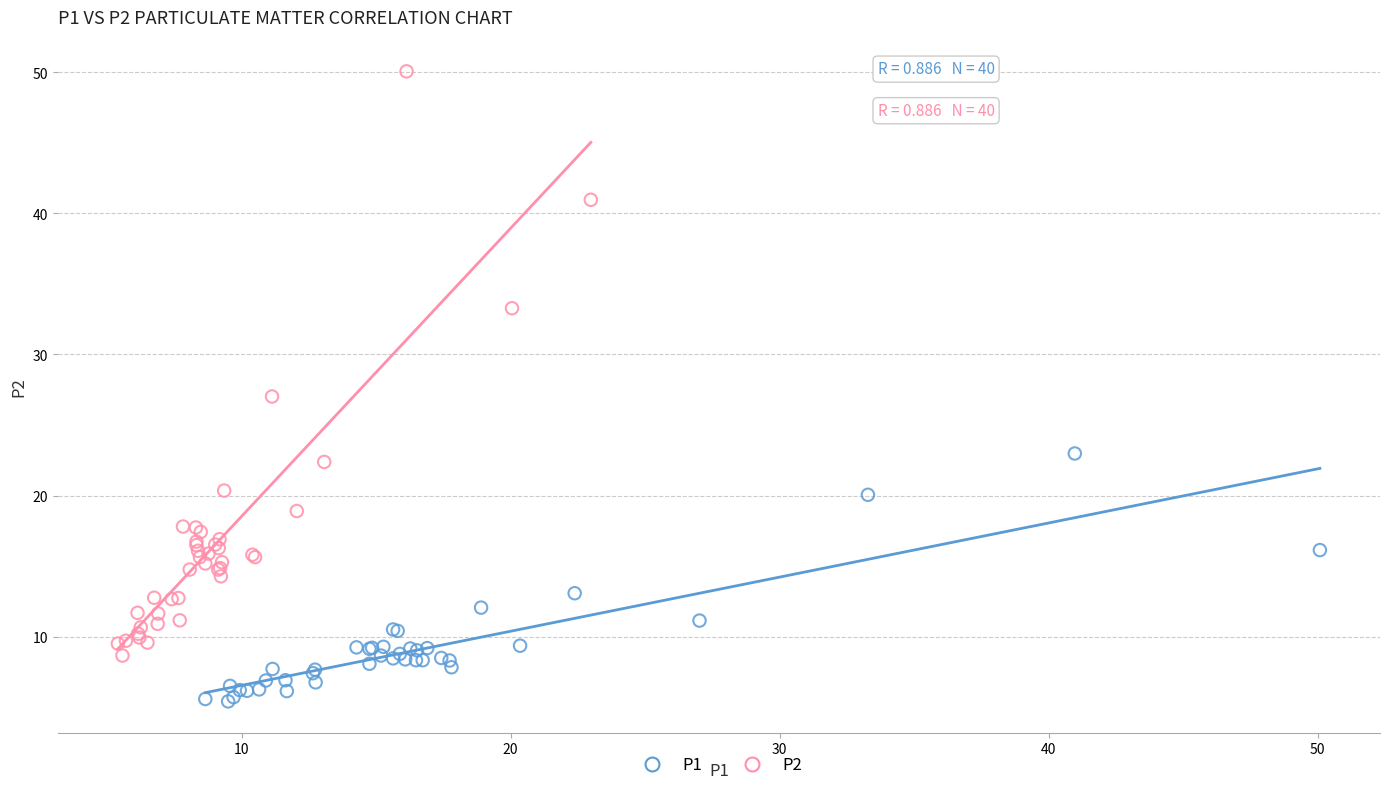

Which series reaches the maximum Y coordinate?

P2